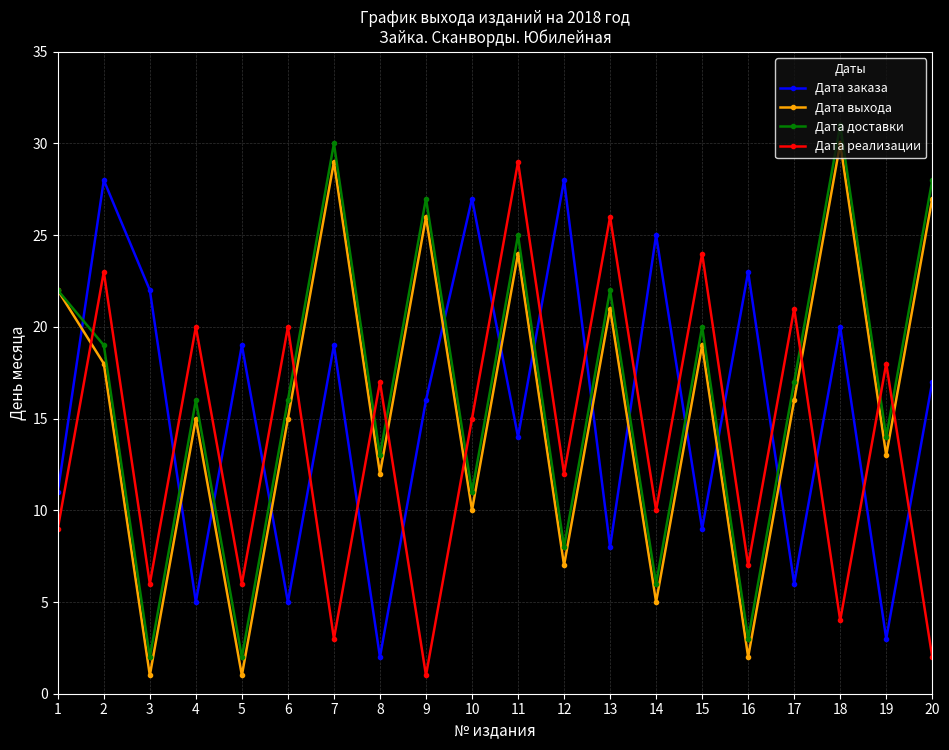

True or false: Дата доставки has a value of 16 at 9.

False